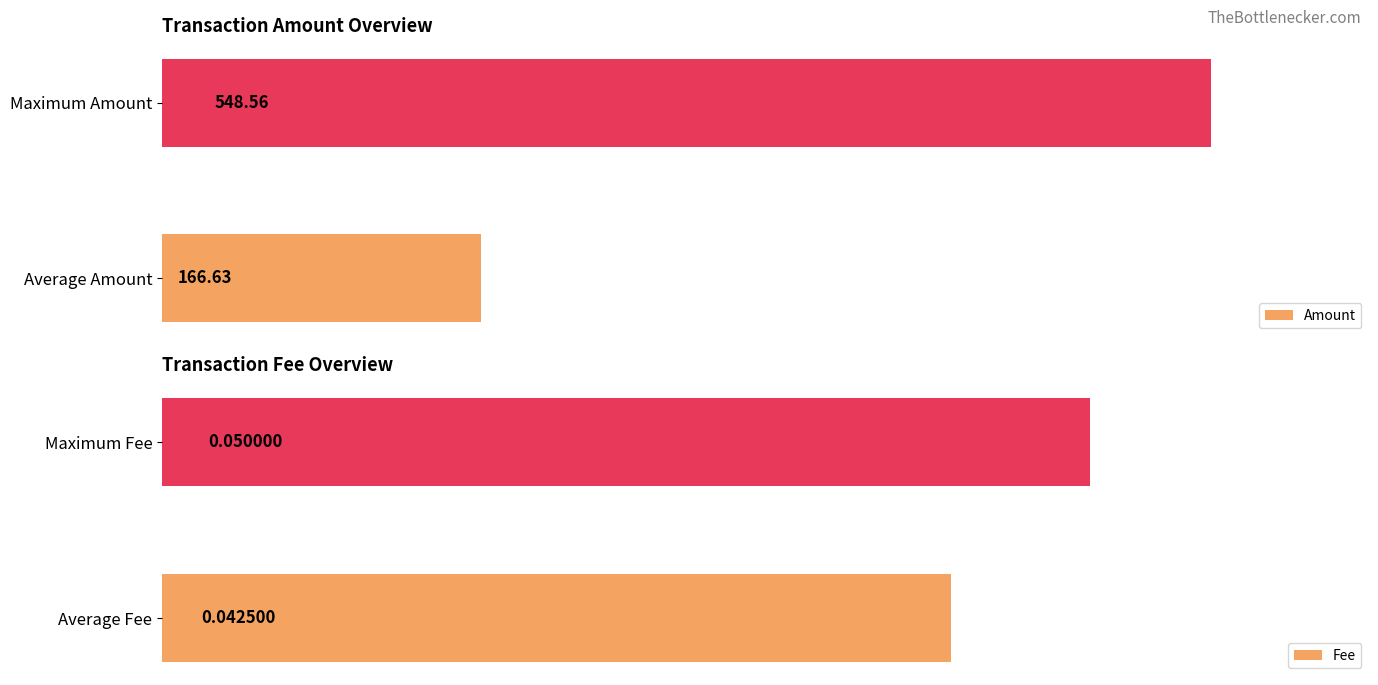

Rank the categories by Fee value from lowest to highest.

Average Fee, Maximum Fee